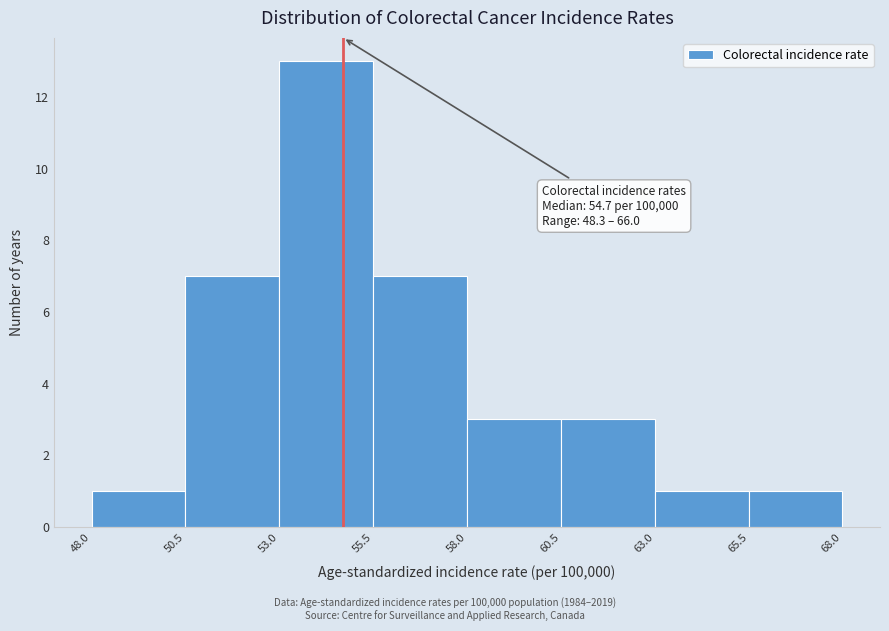

Over which range of the x-axis is the bar tallest?

53.0 to 55.5